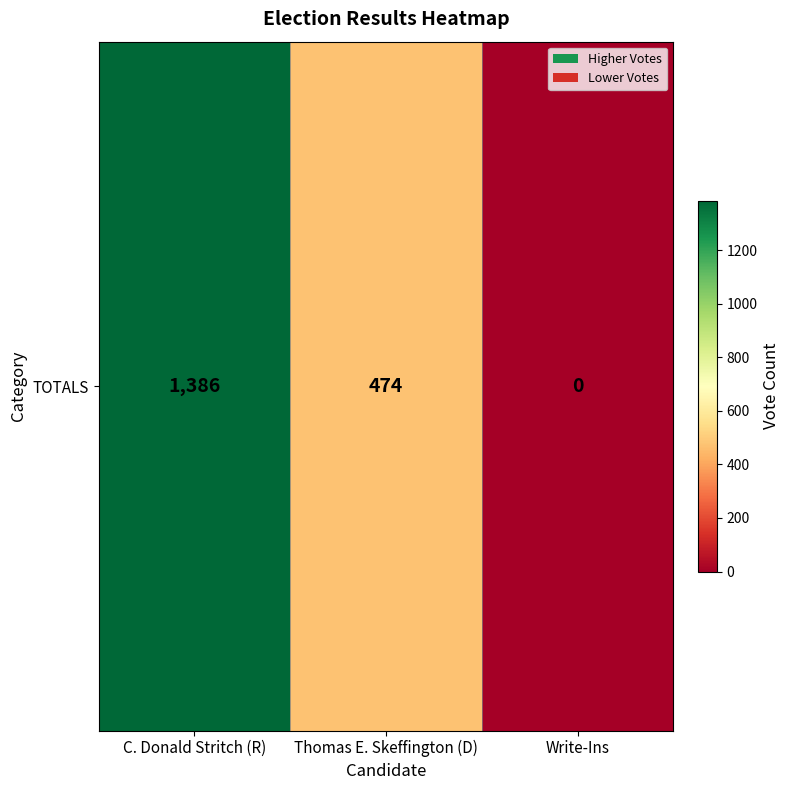

True or false: the data shows 1386 at C. Donald Stritch (R).

True